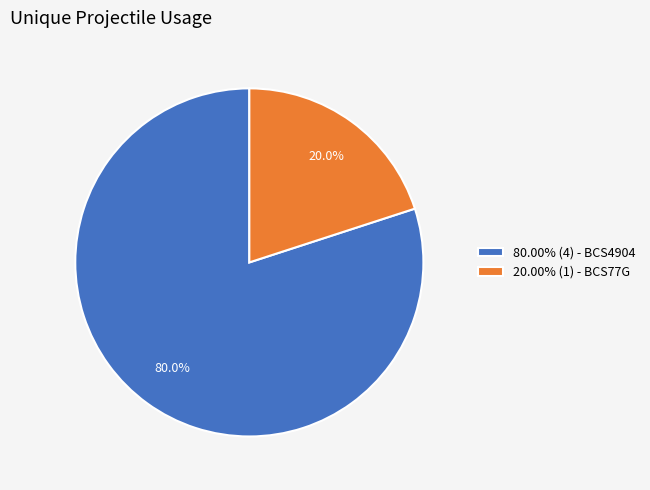

What portion of the pie excludes 20.00% (1) - BCS77G?

80.0%